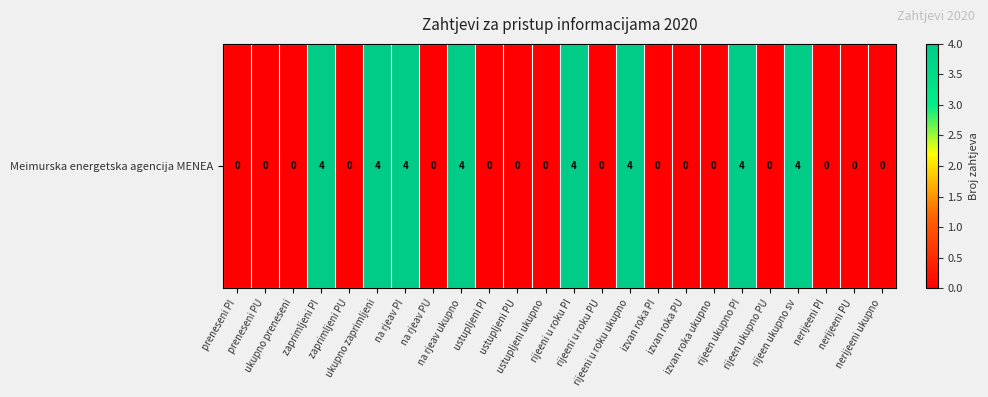

The chart shows a value of 4 at rijeen ukupno PI. True or false?

True